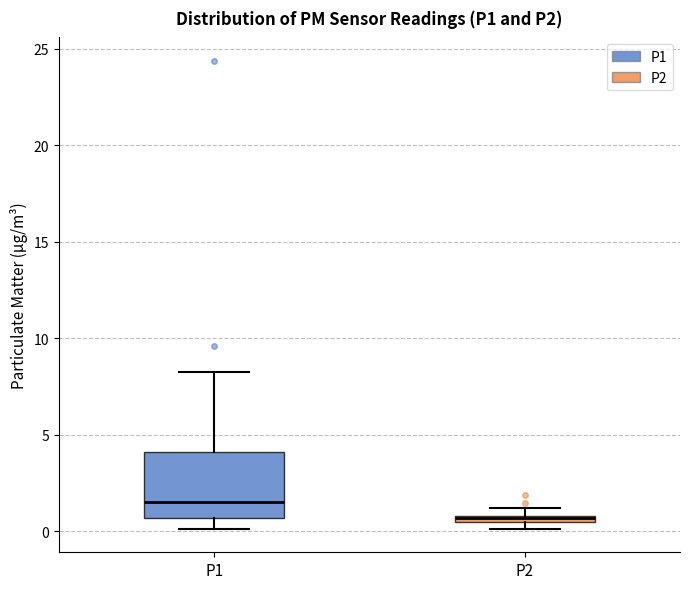

Where does the upper whisker of the box for P1 end on the y-axis? The values are not printed on the chart, so give them approximately, as read against the axis.

8.5